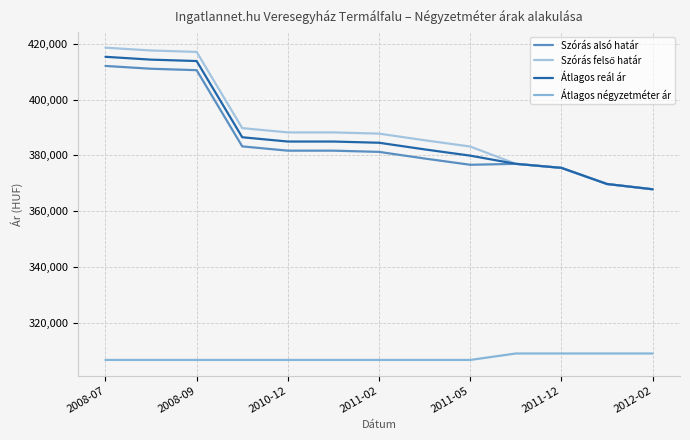

Does the chart display data point markers on the line(s)?

No